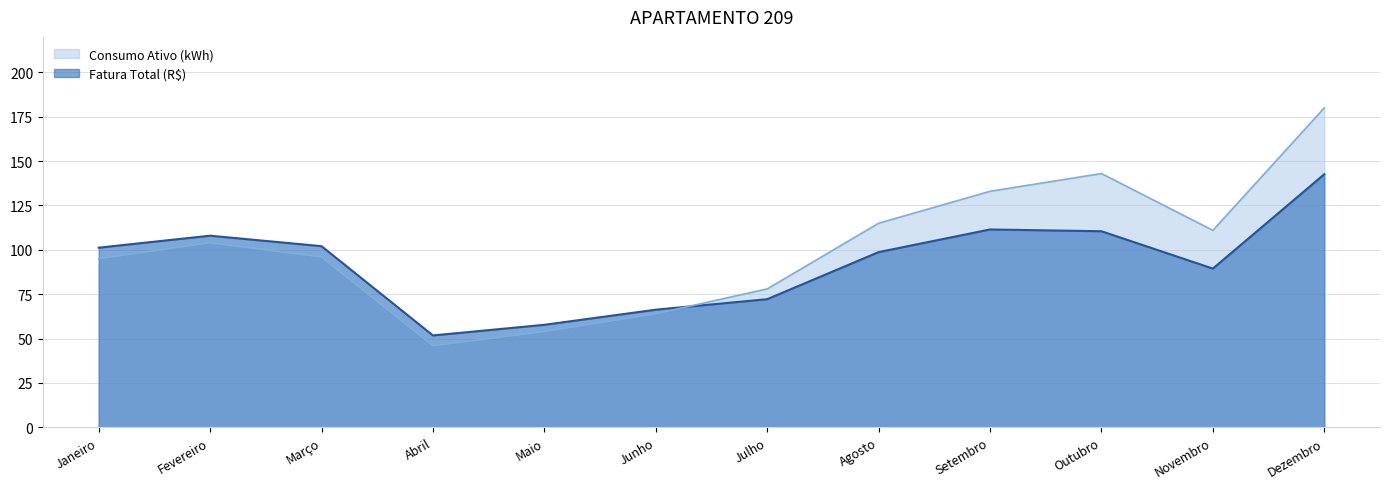

Which series has the largest total across all categories?

Consumo Ativo (kWh)